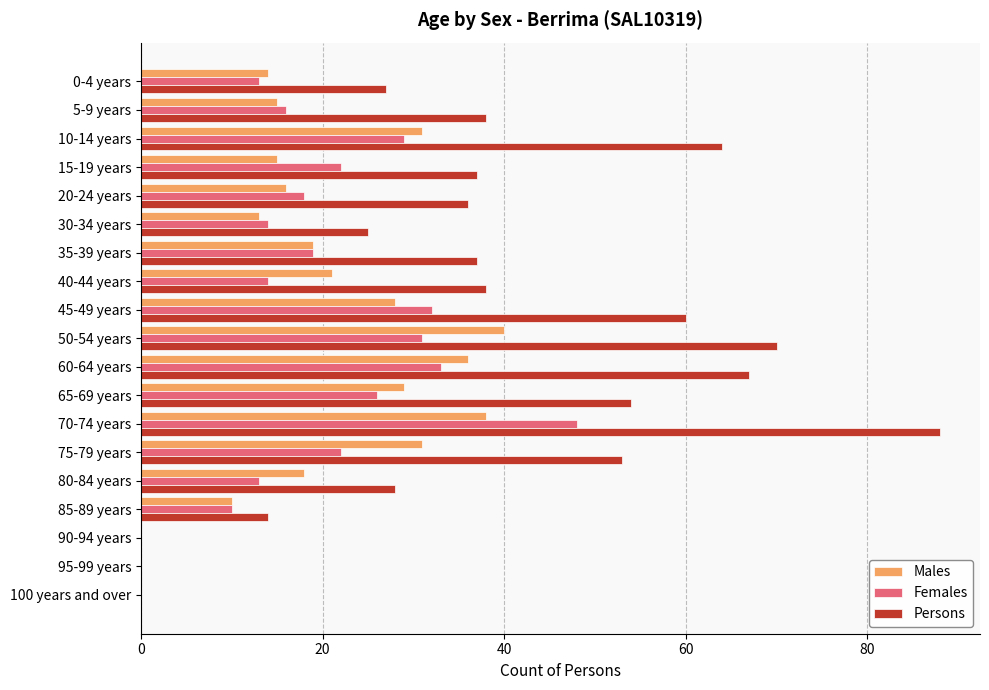

What is the sum of all Persons values?

736